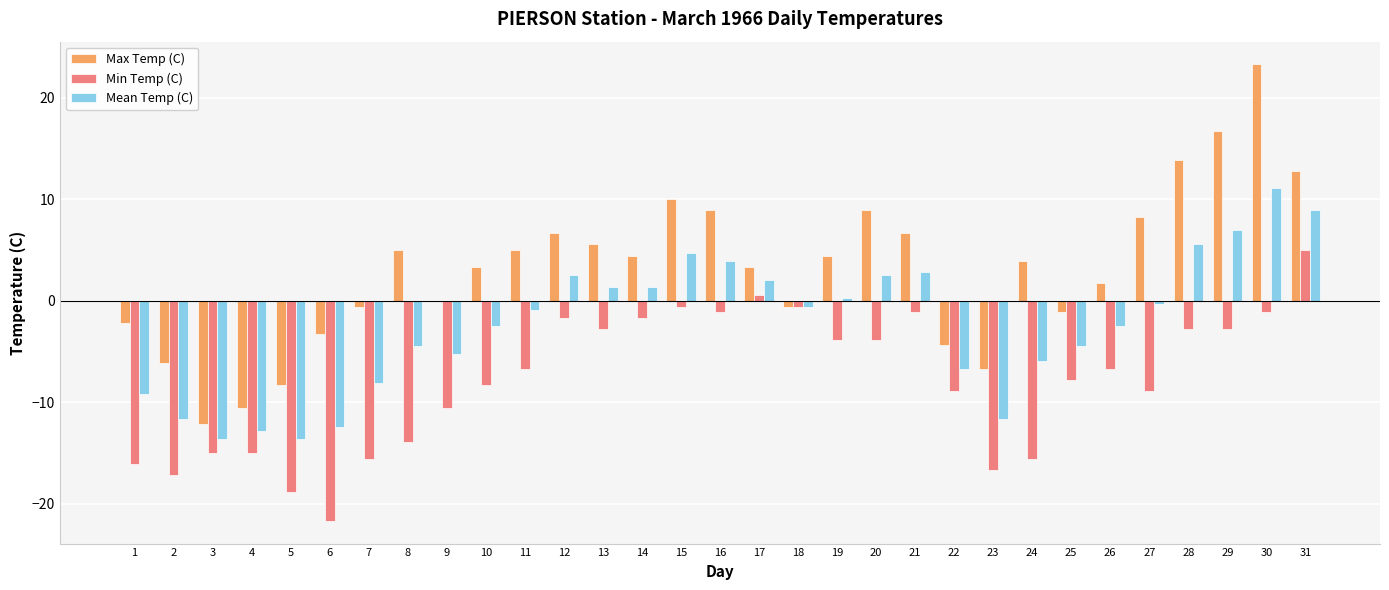

How many data points in Min Temp (C) are above -6?

14